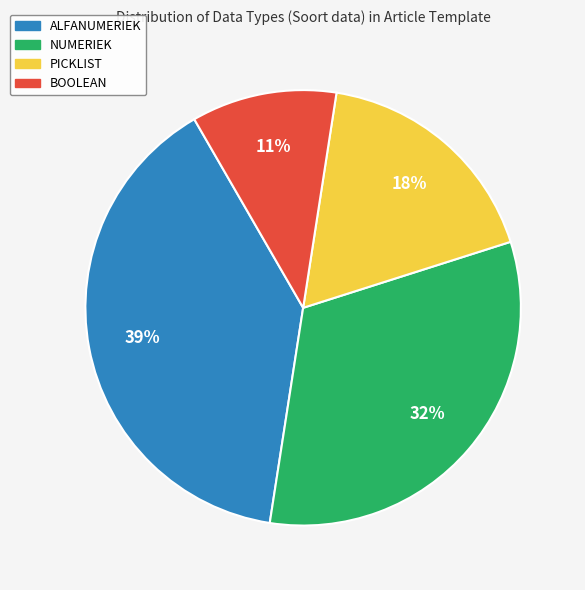

Which slice is the smallest?

BOOLEAN